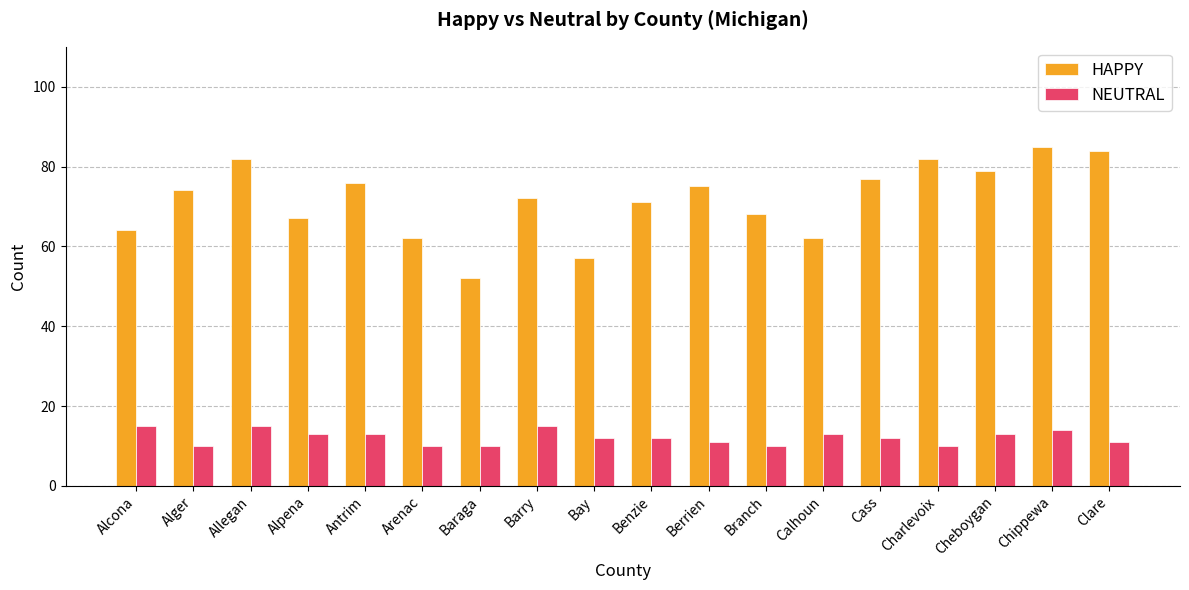

What is the spread (max minus min) of values at Barry?

57